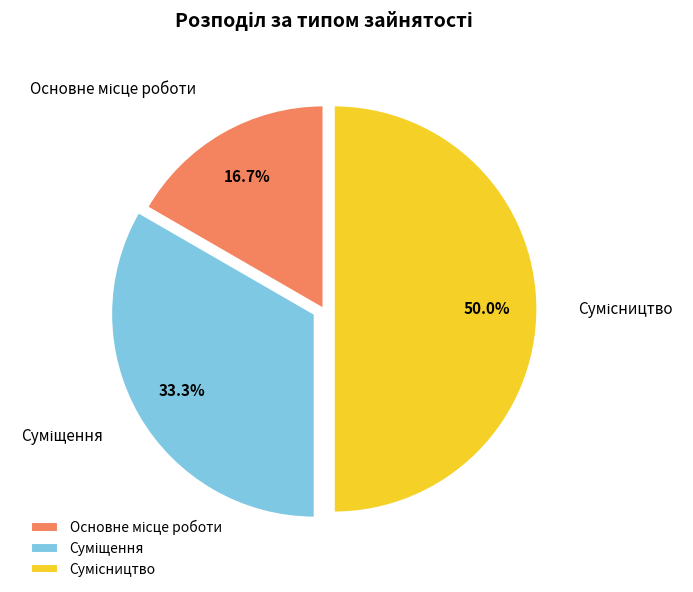

Combined, what portion of the pie is Сумісництво and Суміщення?

83.3%